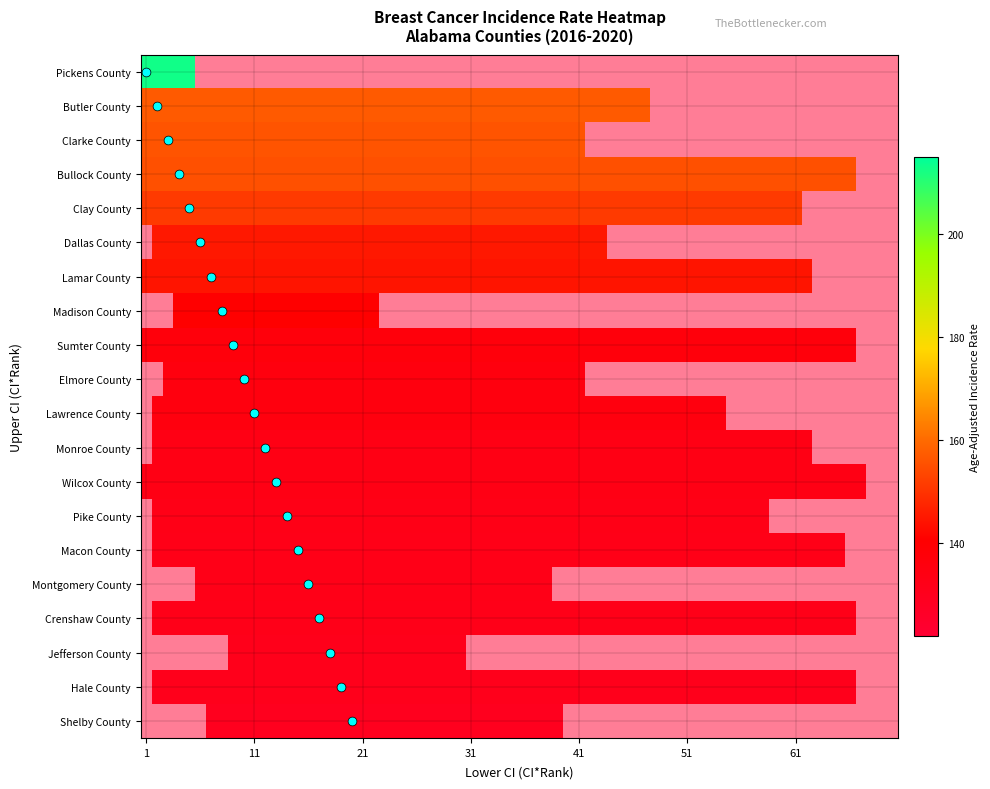

What is the approximate value of Bullock County at rate?

155.3